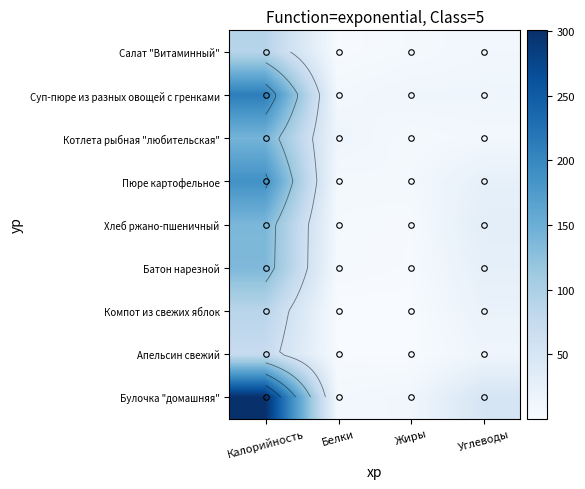

Between Калорийность and Жиры, which series saw the biggest shift?

Булочка "домашняя"